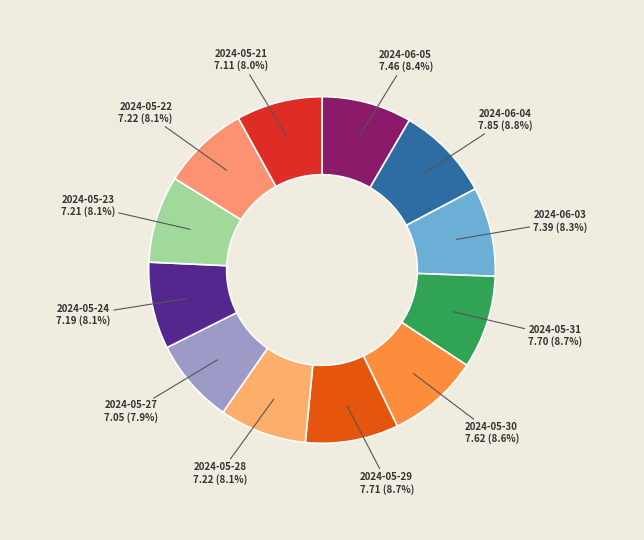

How many slices are in this pie chart?

12